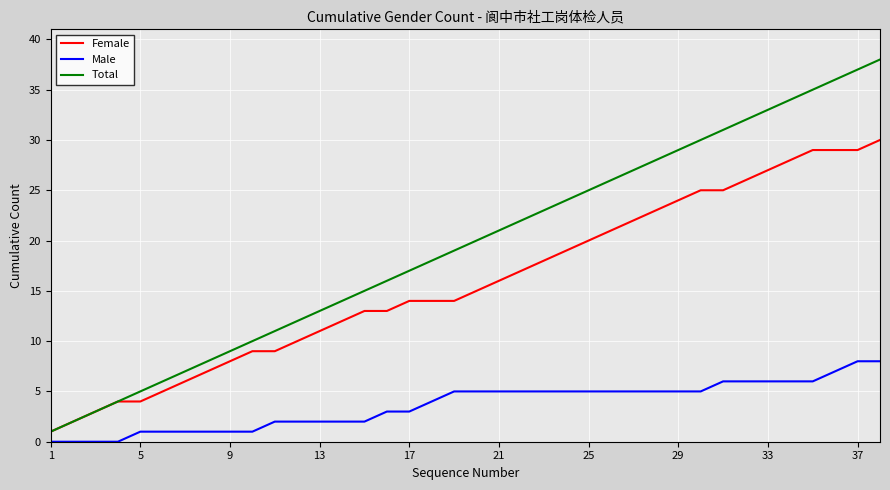

List the series in order of their peak value, highest first.

Total, Female, Male